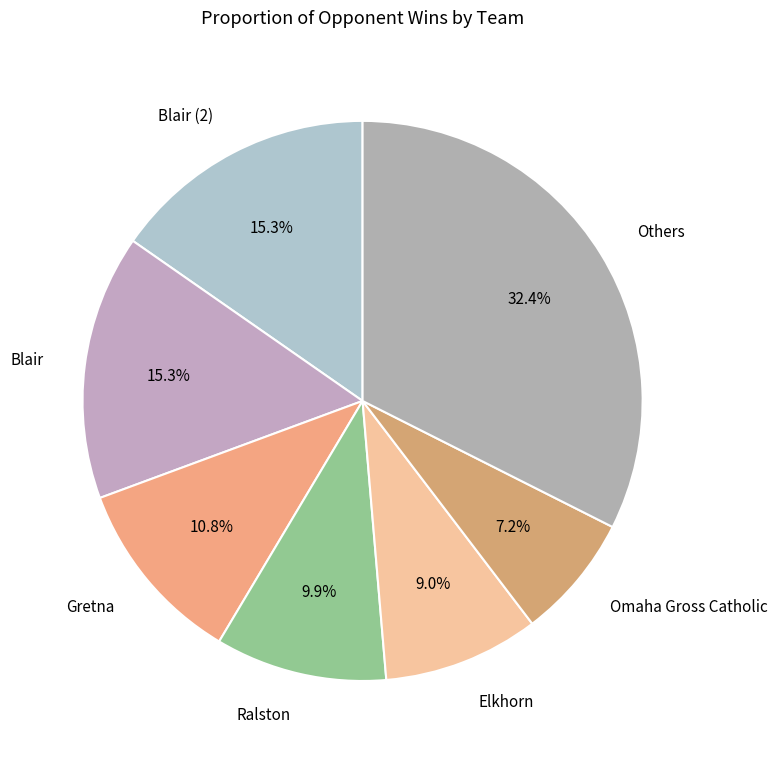

Is Omaha Gross Catholic the majority of the pie?

No